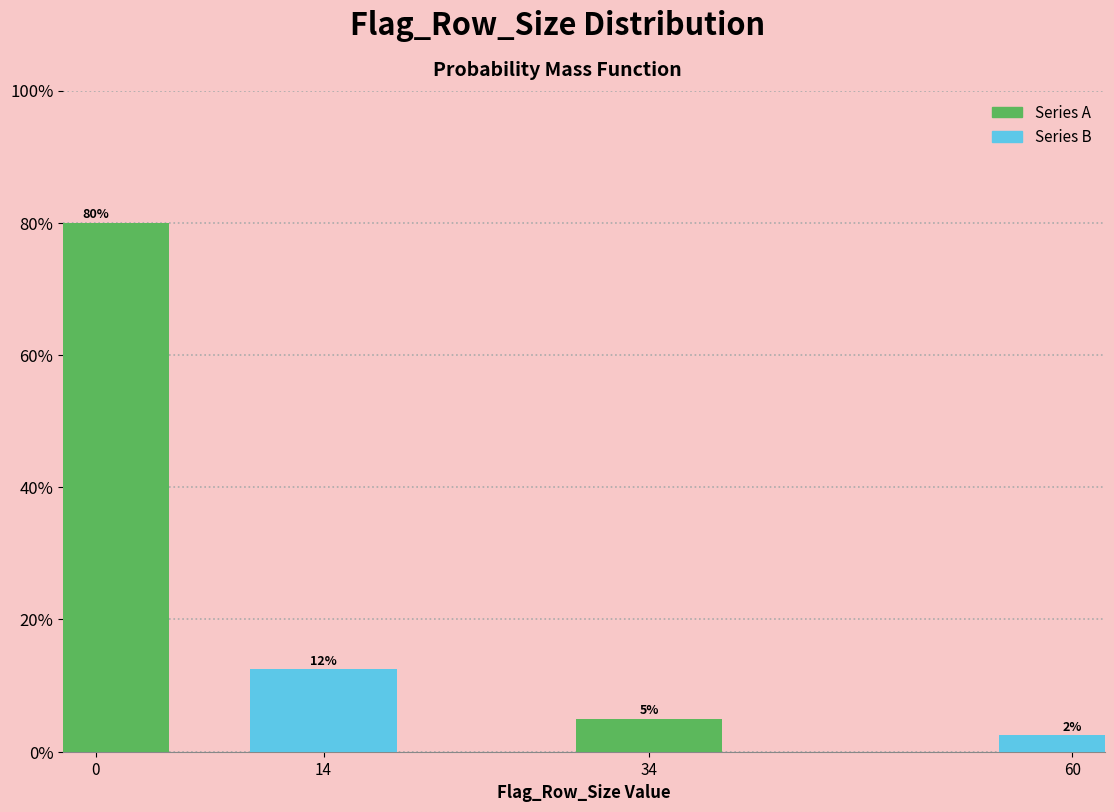

What is the value of the 3rd bar from the left?

5.0